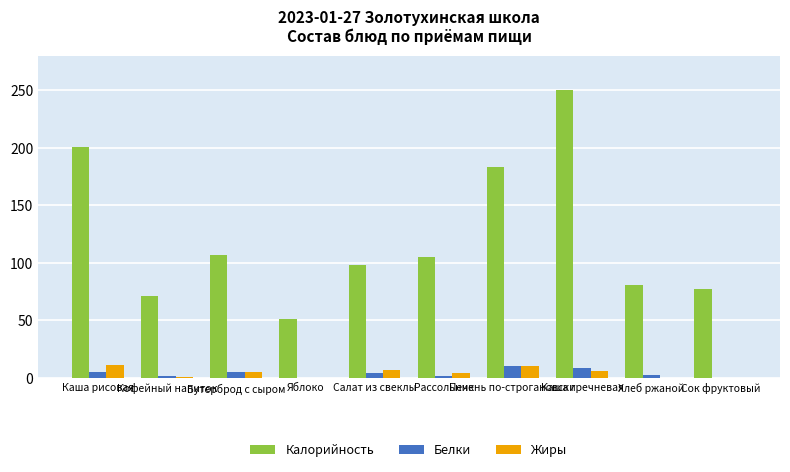

What is the sum of the Калорийность values at Каша гречневая and Сок фруктовый?

327